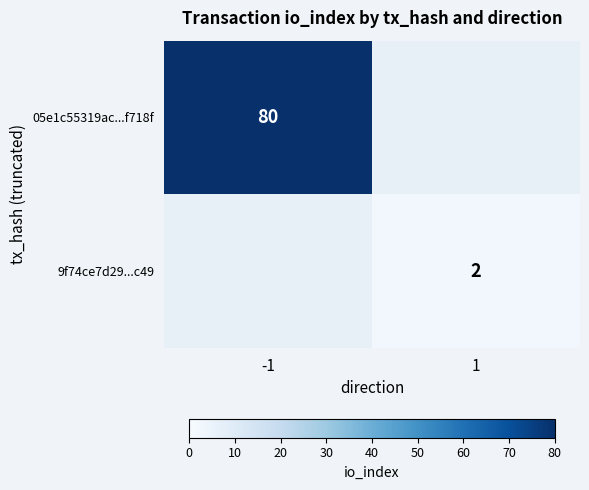

The value of 05e1c55319ac...f718f at -1 is 80. True or false?

True